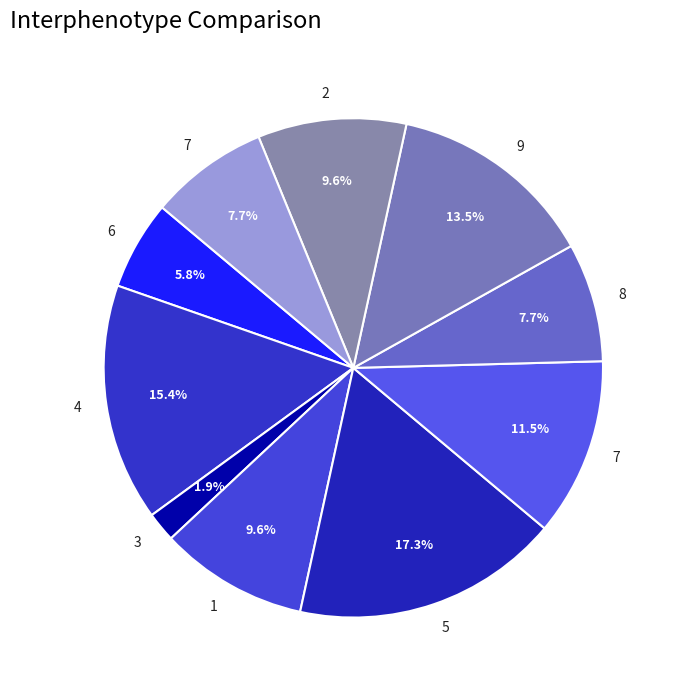

Does any single category account for the majority?

No